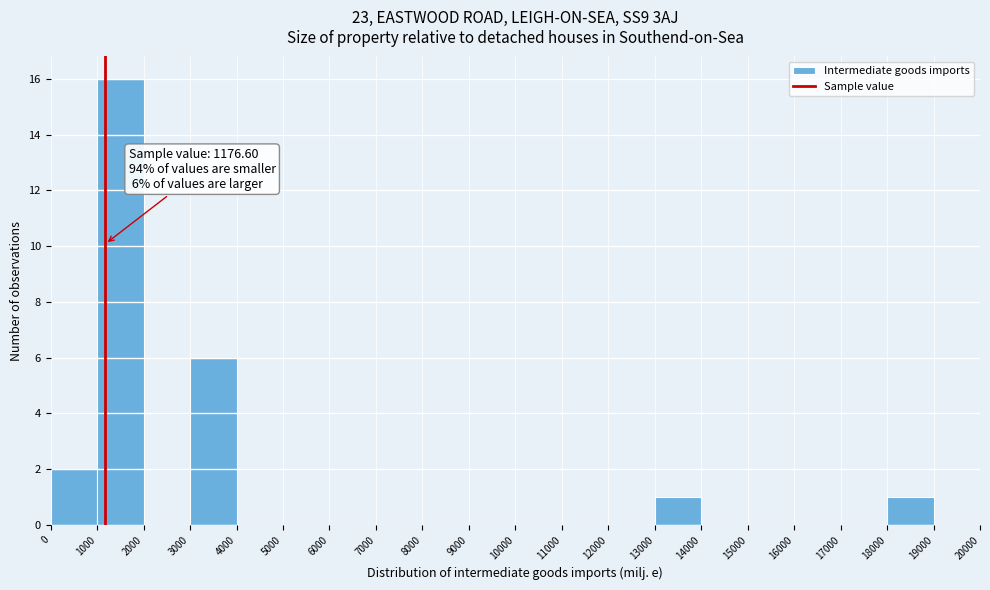

Which range on the x-axis has the tallest bar?

1000 to 2000